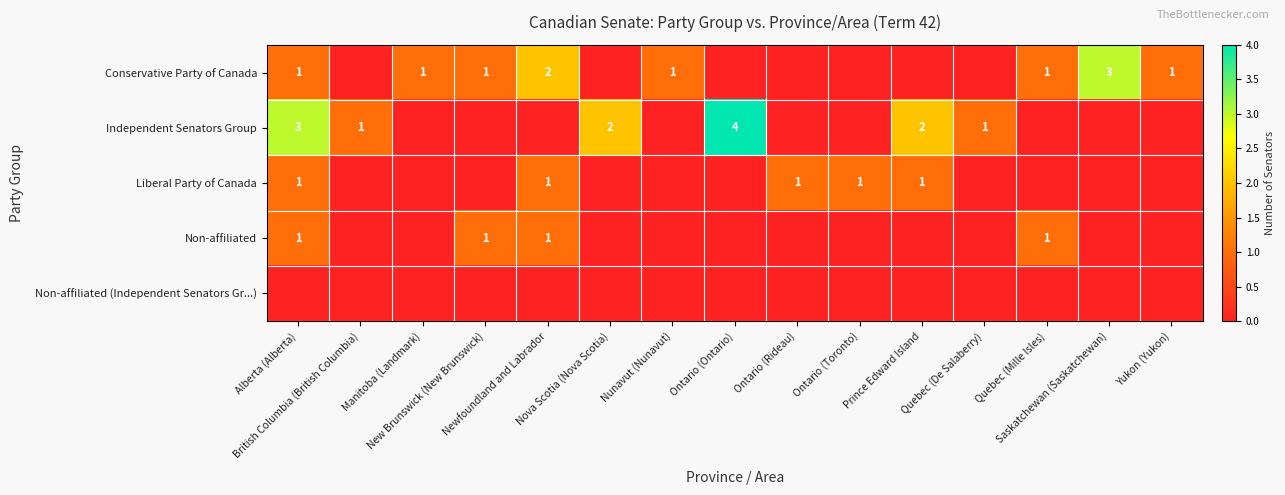

Which category has the highest value in the Non-affiliated (Independent Senators Gr...) series?

Alberta (Alberta)